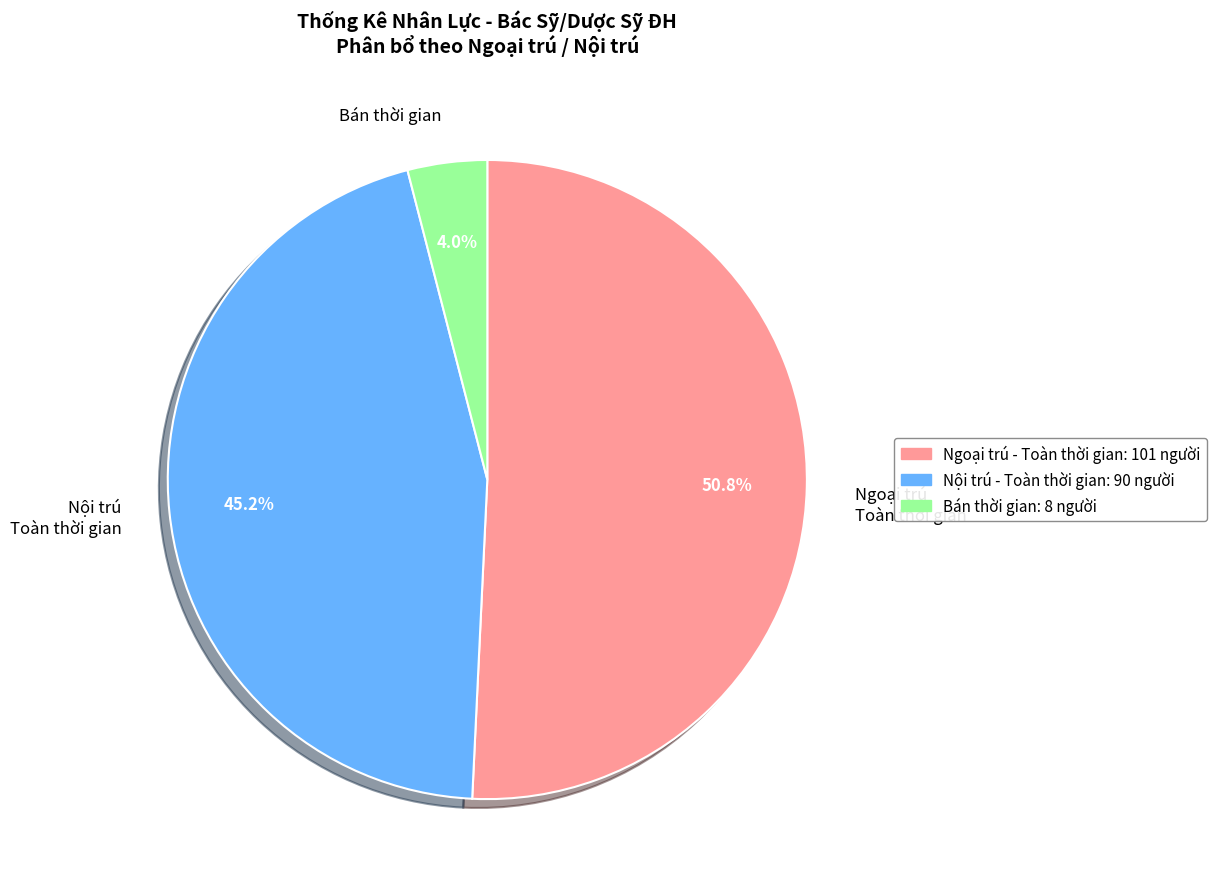

Is there any slice that represents more than half of the pie?

Yes